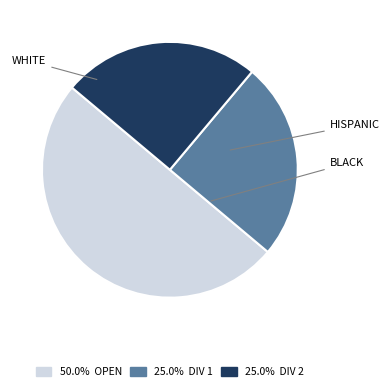

How many slices are in this pie chart?

3